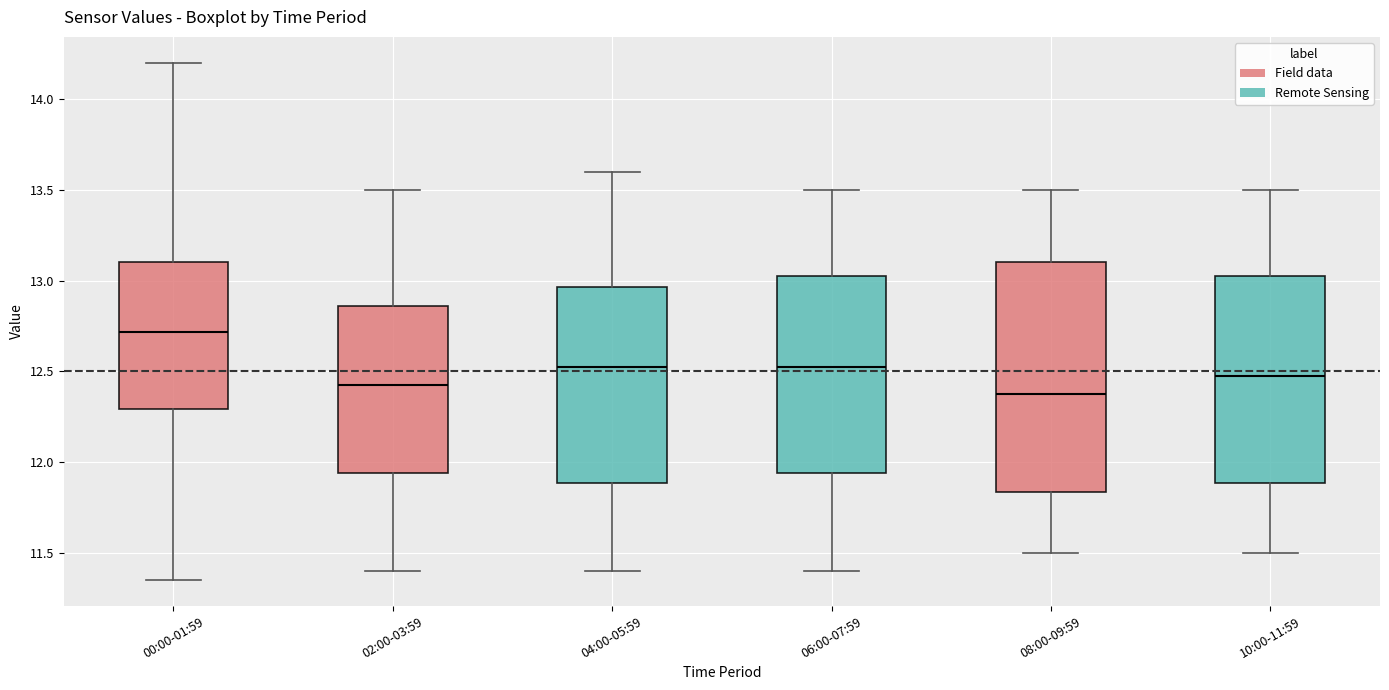

Where does the median line of the box for 00:00-01:59 sit on the y-axis? The values are not printed on the chart, so give them approximately, as read against the axis.

12.70